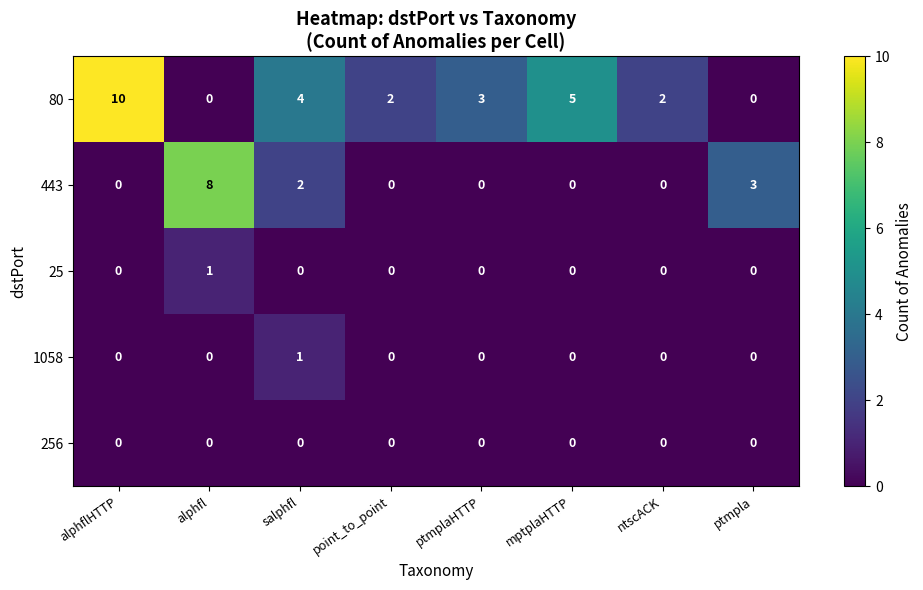

At which label does 25 reach its peak?

alphfl